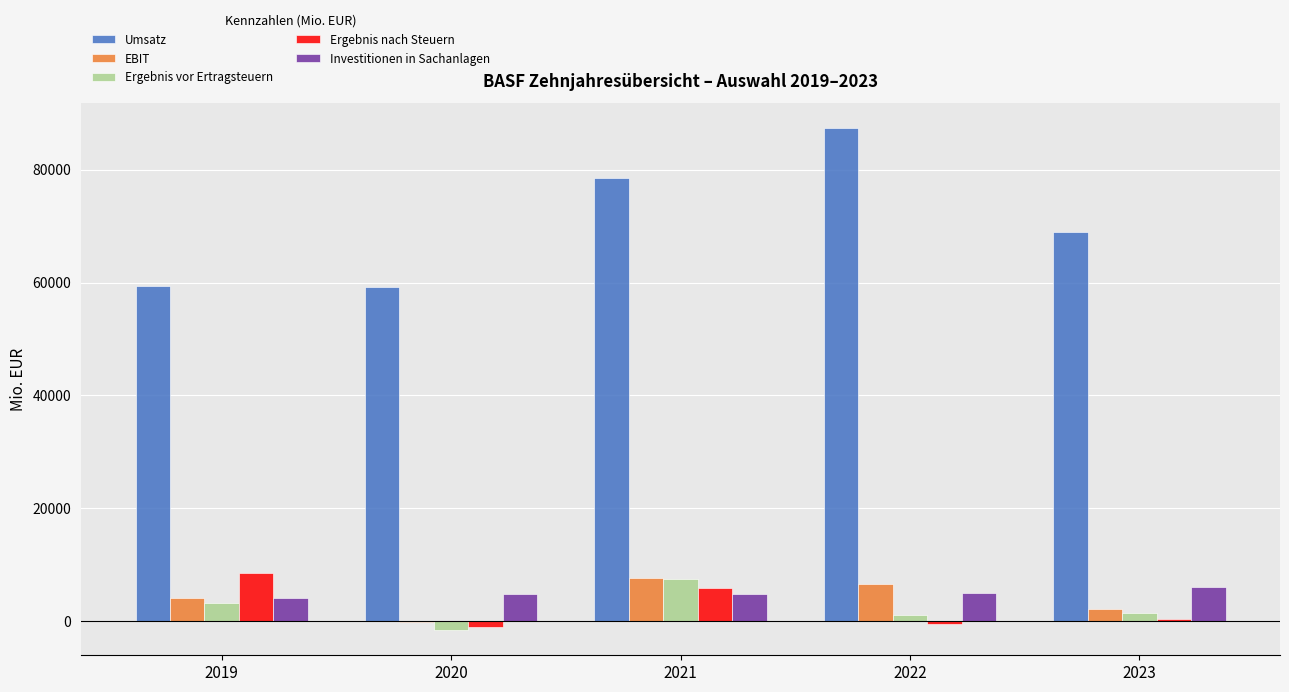

Which label corresponds to the largest value in the chart?

2022